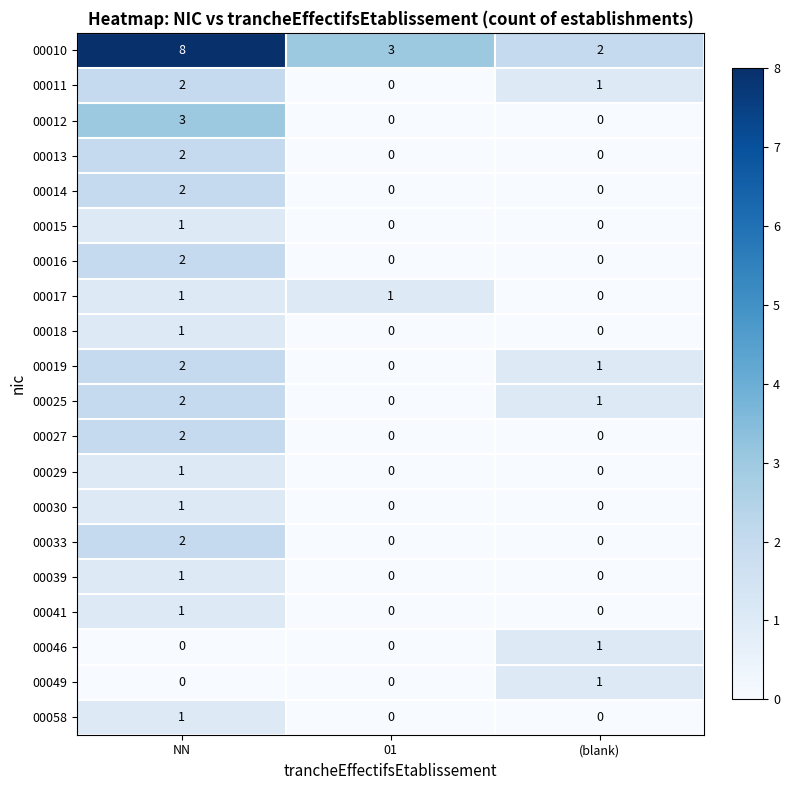

What is the spread (max minus min) of values at 01?

3